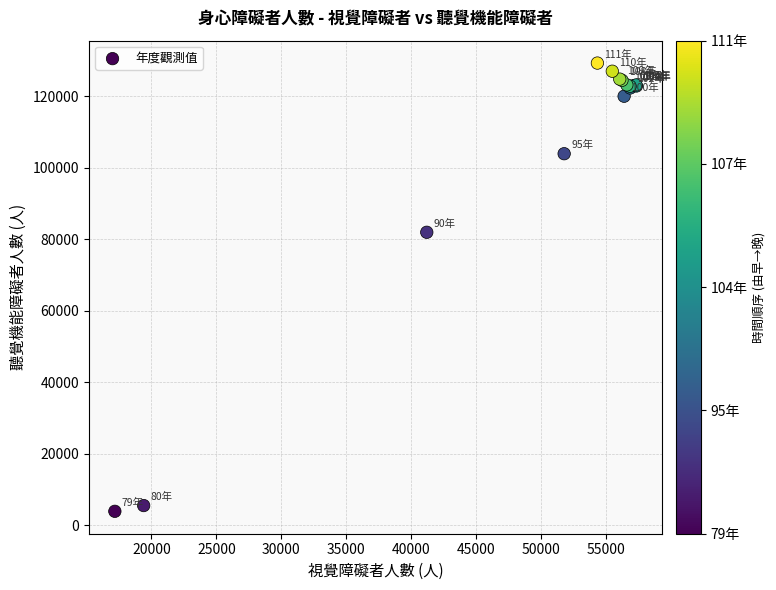

What Y value in the scatter plot is closest to 66581?

81952